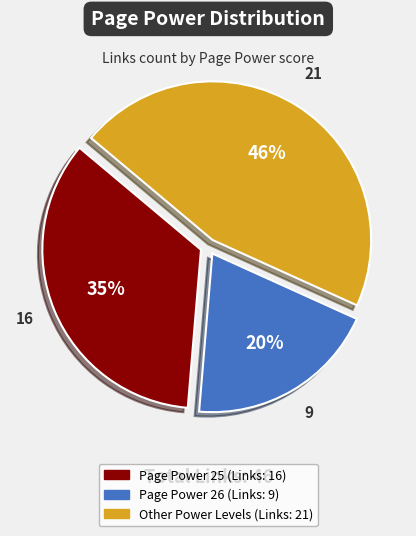

Does any single category account for the majority?

No